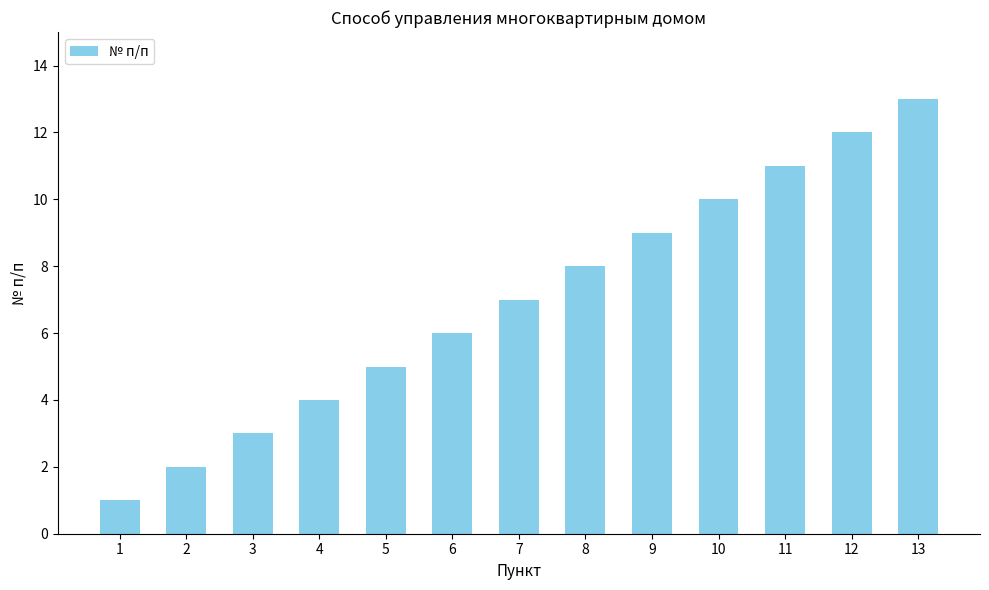

What is the maximum value shown in the chart?

13